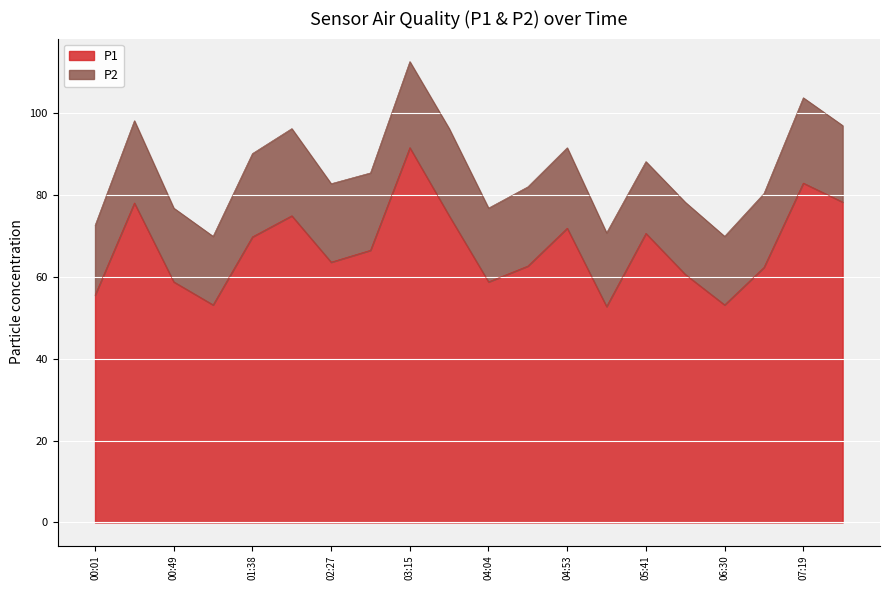

Read the value at 06:30.

53.1